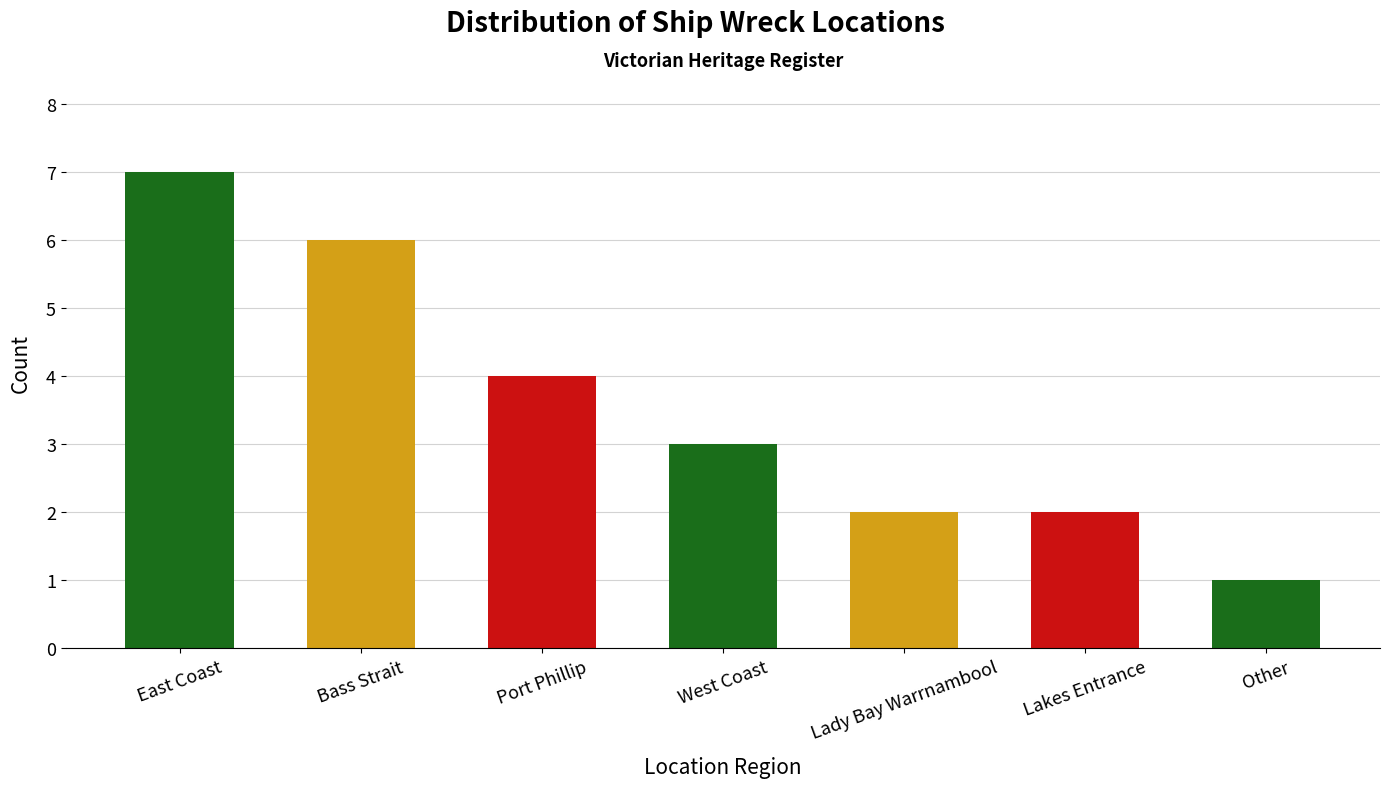

True or false: the data shows 1 at Lady Bay Warrnambool.

False